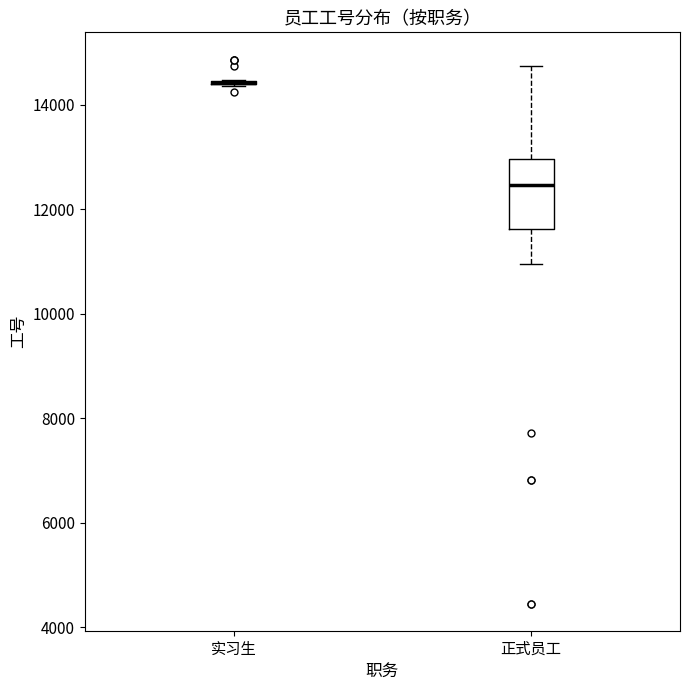

Reading left to right, read every box against the y-axis: the position of its median line, the range the box covers, and the ends of its whiskers. The values are not printed on the chart, so give them approximately, as read against the axis.

实习生: box collapsed to a line at 14400, whiskers 14400 to 14400
正式员工: median 12400, box 11600 to 13000, whiskers 11000 to 14800